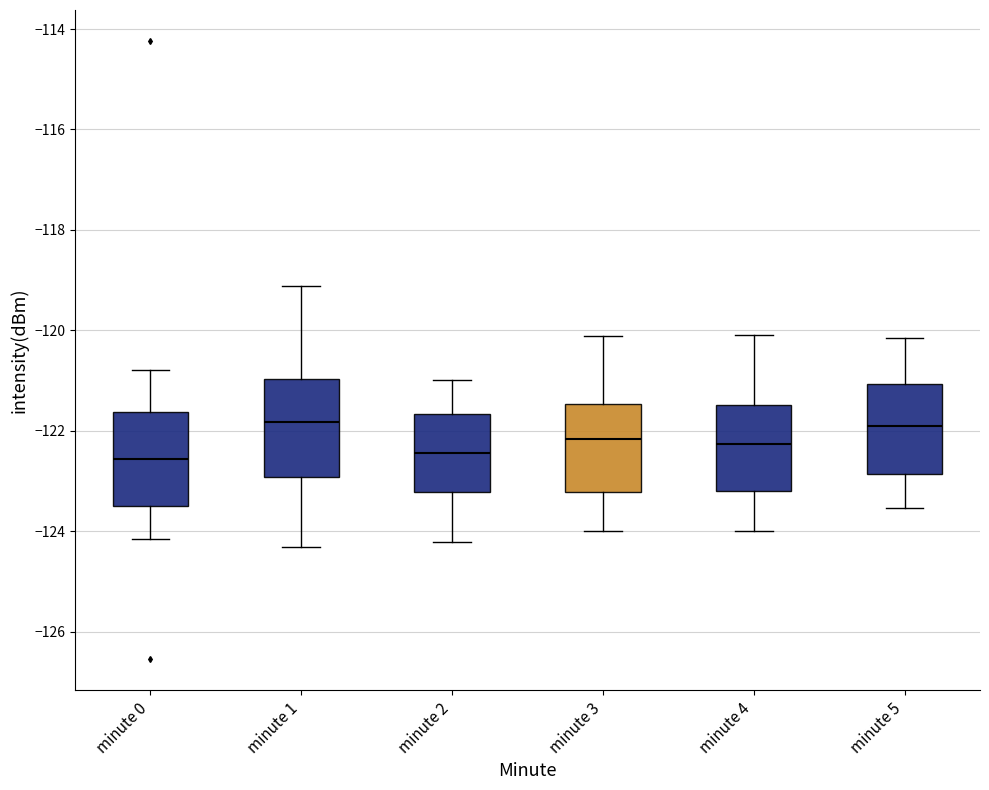

Reading left to right, read every box against the y-axis: the position of its median line, the range the box covers, and the ends of its whiskers. The values are not printed on the chart, so give them approximately, as read against the axis.

minute 0: median -122.6, box -123.6 to -121.6, whiskers -124.2 to -120.8
minute 1: median -121.8, box -123.0 to -121.0, whiskers -124.4 to -119.2
minute 2: median -122.4, box -123.2 to -121.6, whiskers -124.2 to -121.0
minute 3: median -122.2, box -123.2 to -121.4, whiskers -124.0 to -120.2
minute 4: median -122.2, box -123.2 to -121.4, whiskers -124.0 to -120.0
minute 5: median -122.0, box -122.8 to -121.0, whiskers -123.6 to -120.2